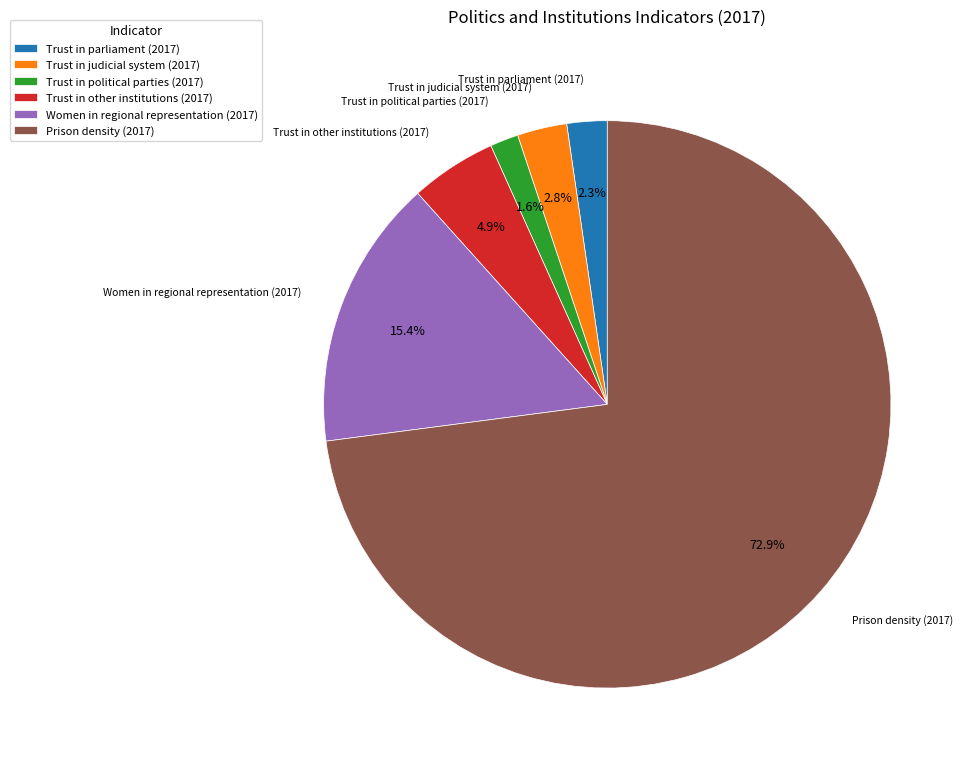

To the nearest percent, what percentage of the pie is Trust in judicial system (2017)?

3%